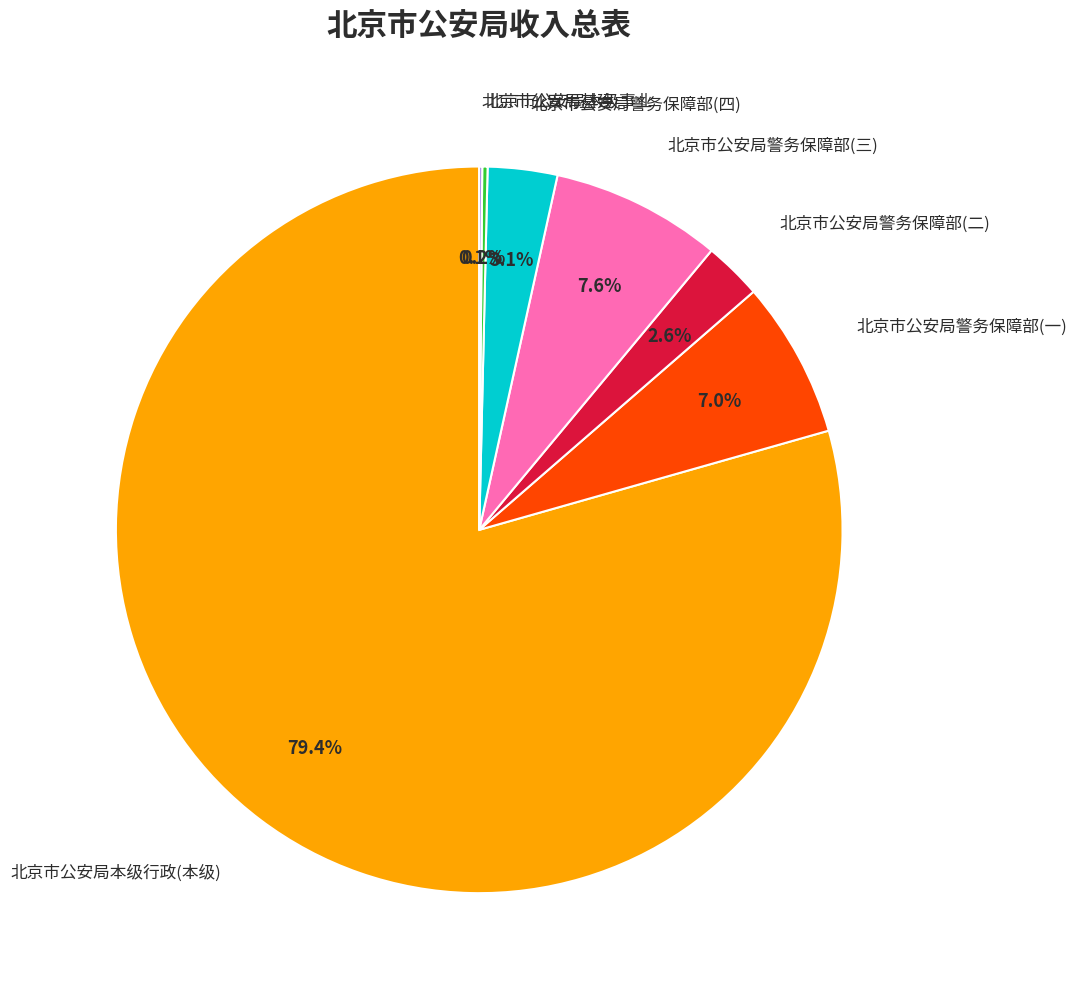

Is there a majority slice in this chart?

Yes